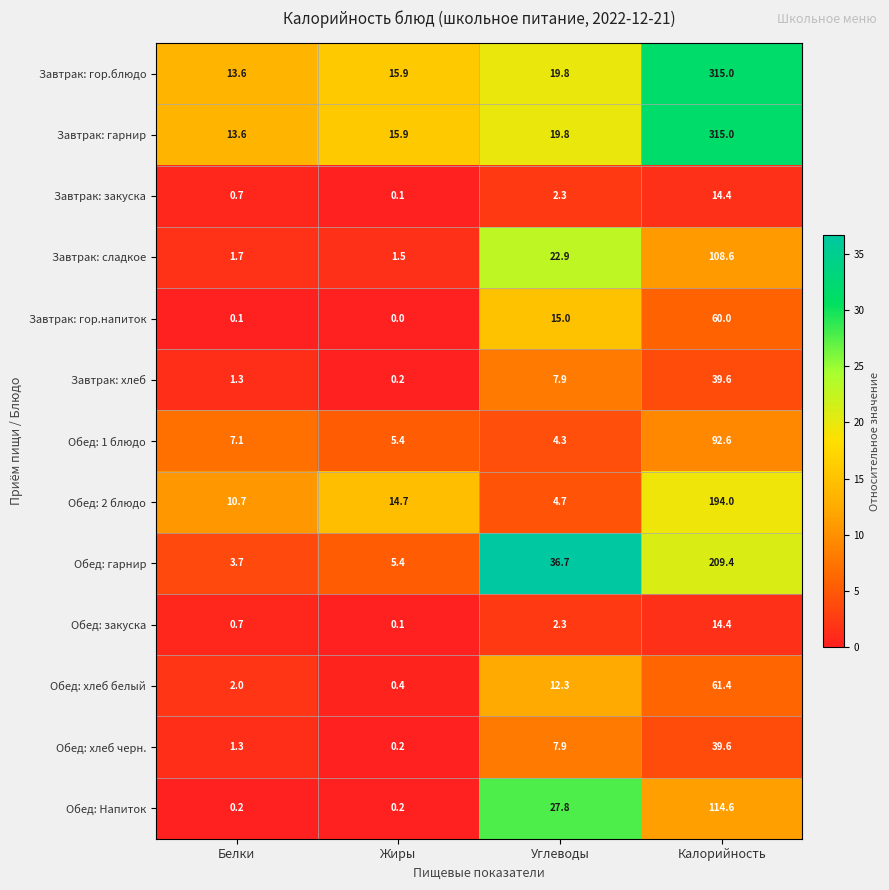

At how many categories does at least one series exceed 28?

2